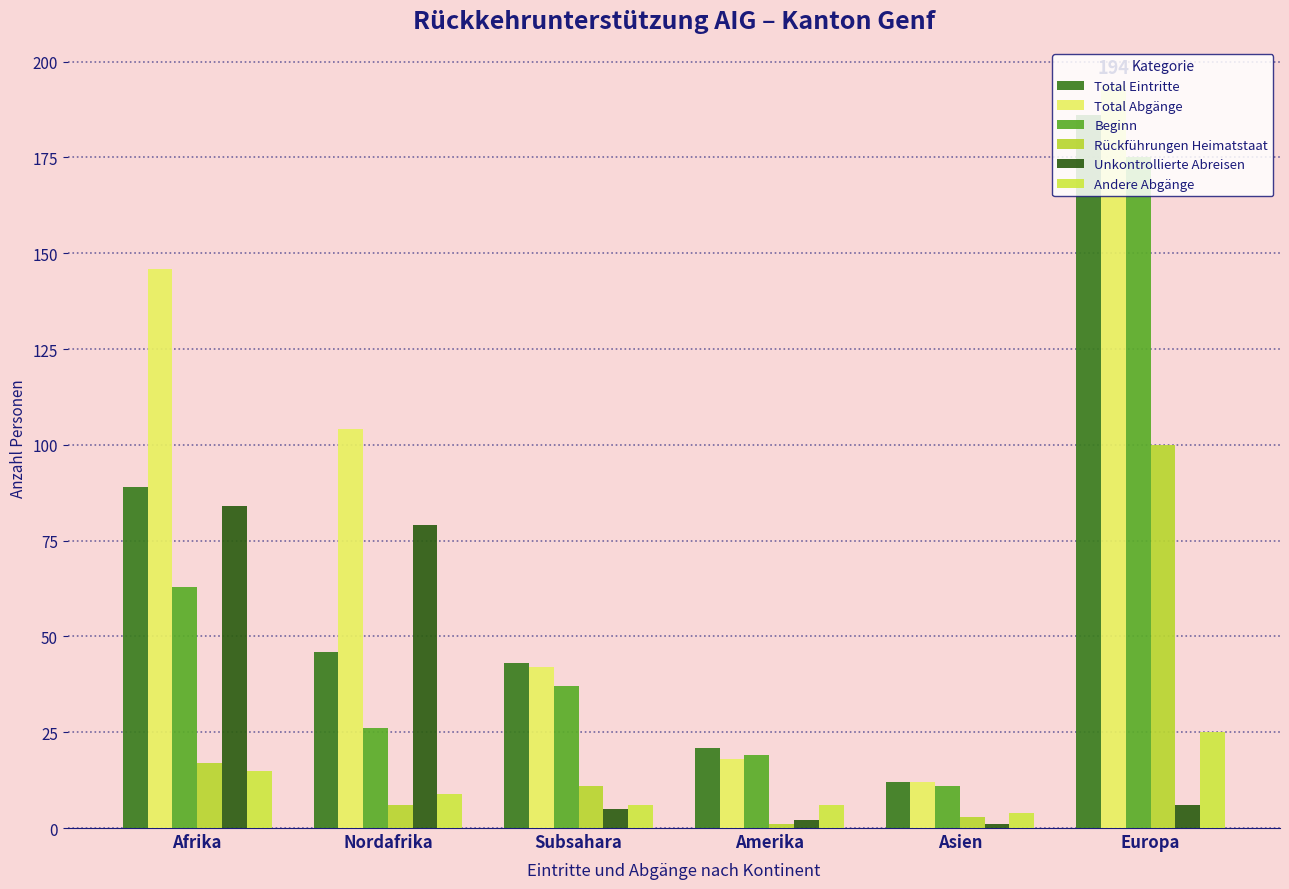

Are the bars horizontal?

No